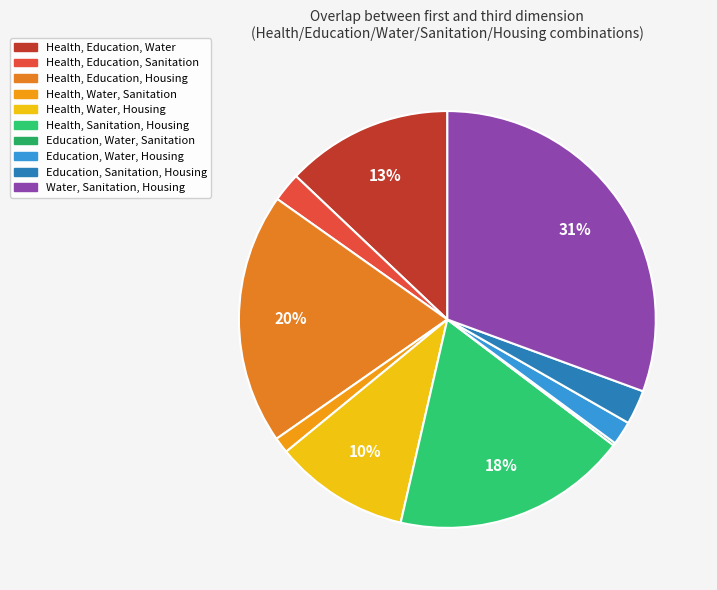

Which category has the smallest portion of the pie?

Education, Water, Sanitation